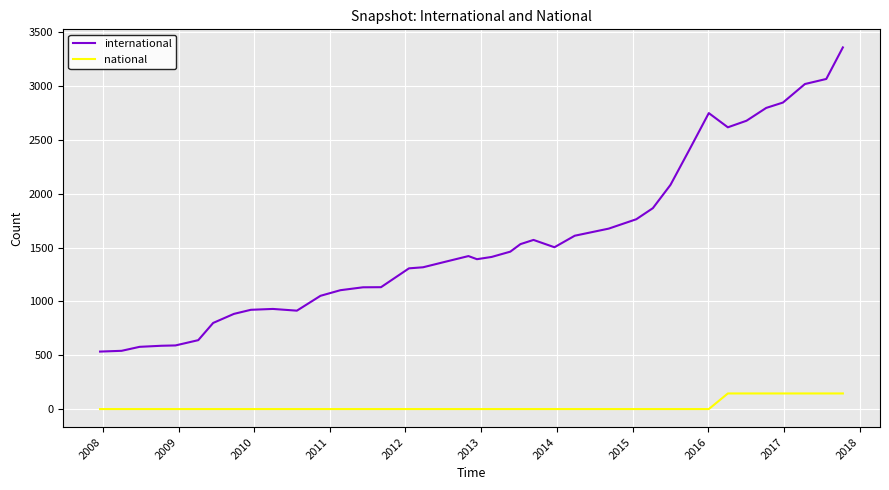

What is the maximum value for national?

145